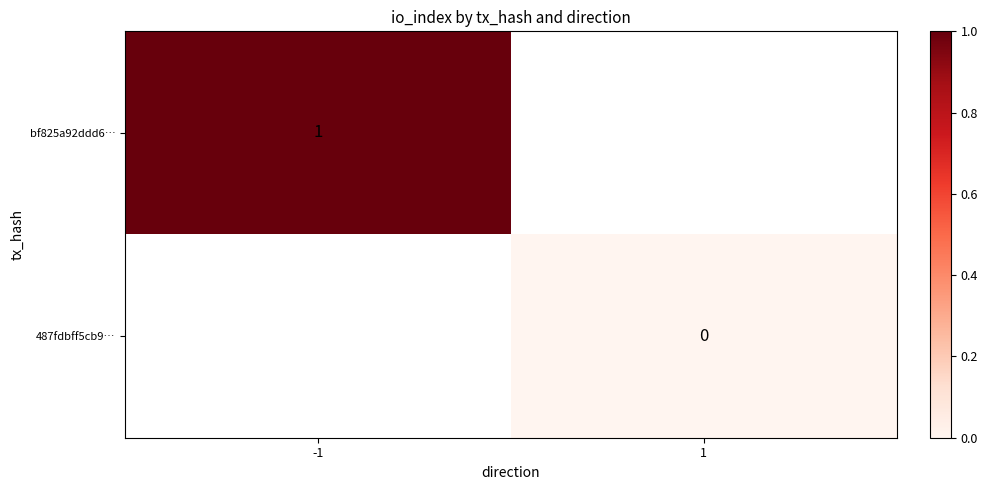

True or false: bf825a92ddd6… has a value of 1 at -1.

True